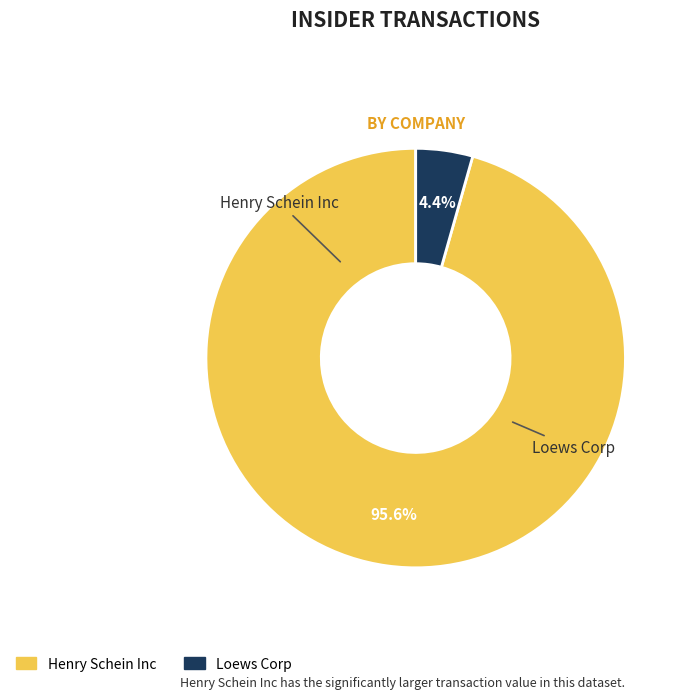

Which category has the biggest portion of the pie?

Henry Schein Inc